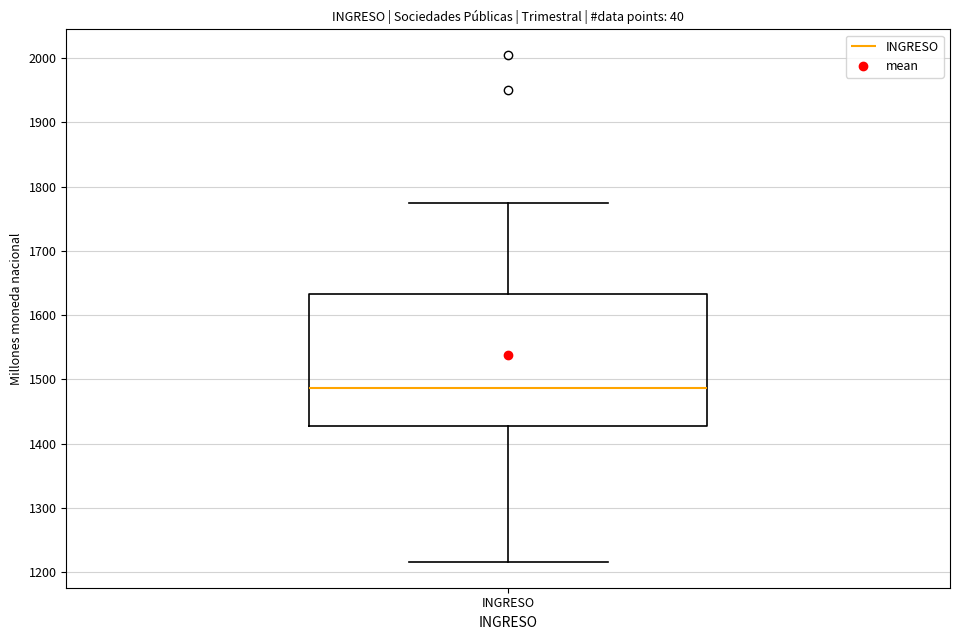

Transcribe this box plot: give where the median line is, the range the box spans, and where the two whiskers end, as read against the y-axis. The values are not printed on the chart, so give them approximately, as read against the axis.

median 1490, box 1430 to 1630, whiskers 1220 to 1770